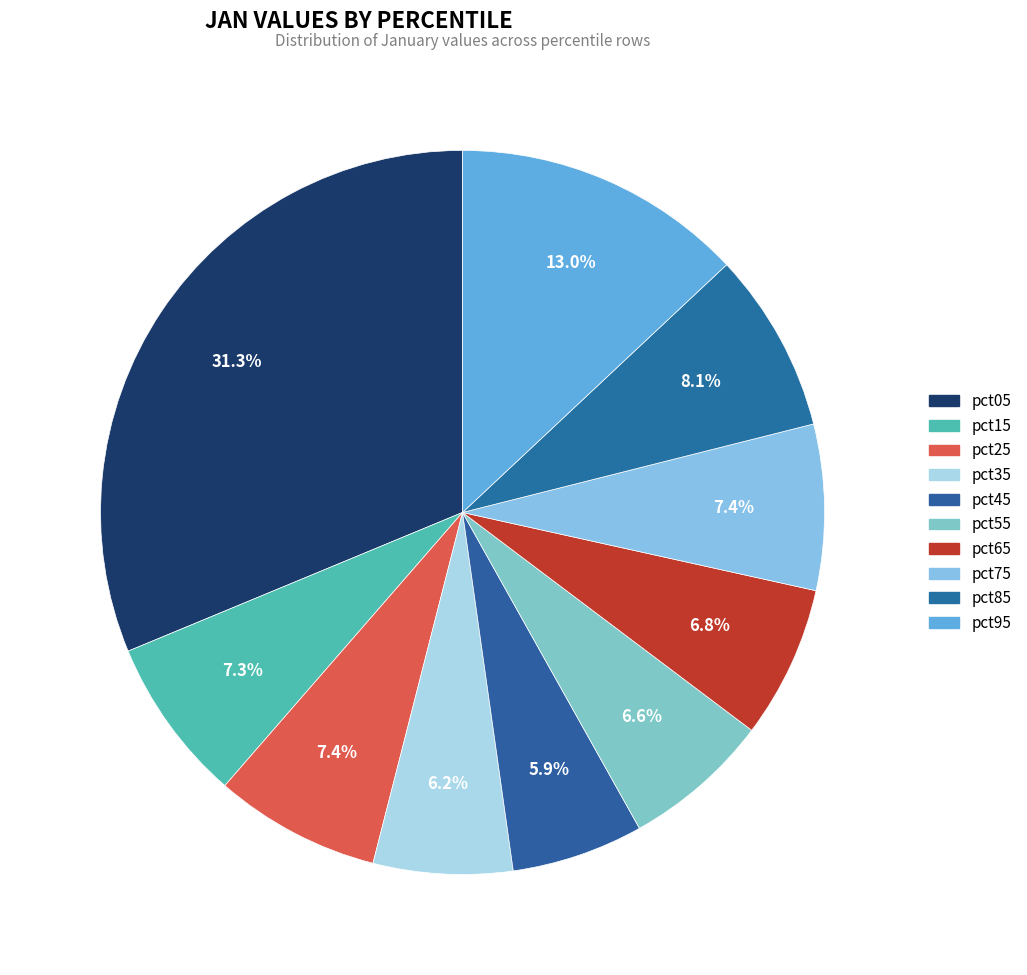

To the nearest percent, what is the average slice percentage?

10%